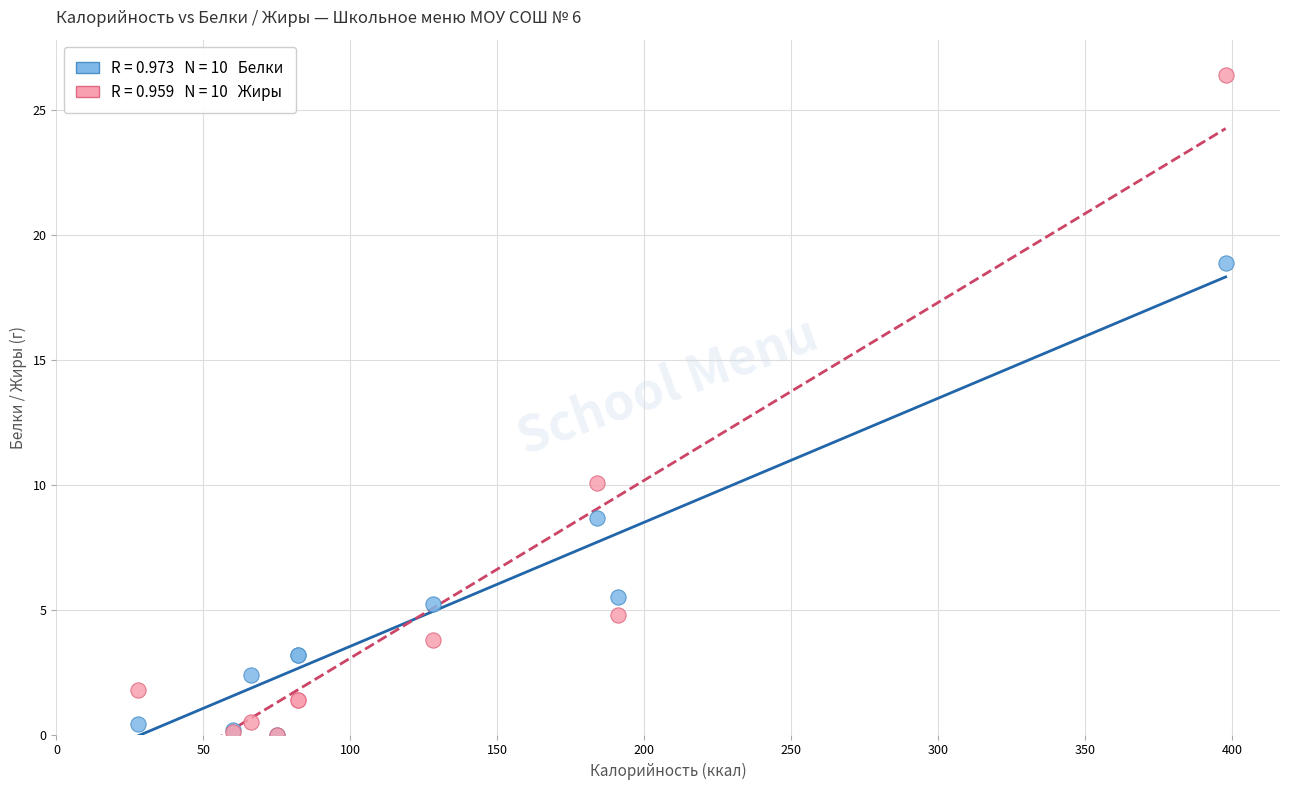

Across all series, what Y value is closest to 13?

10.1